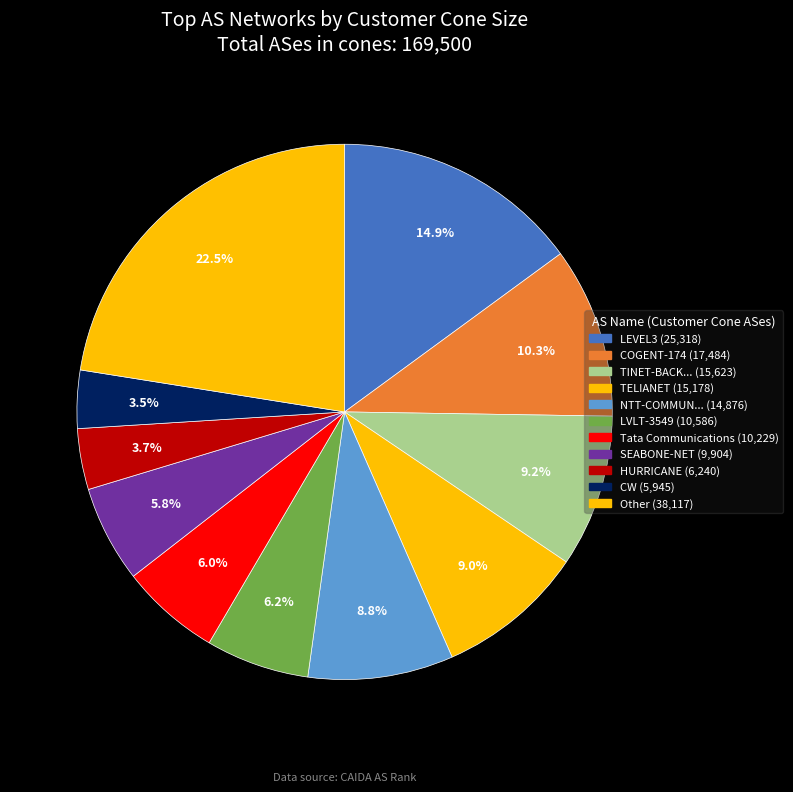

Count the number of slices in the pie.

11